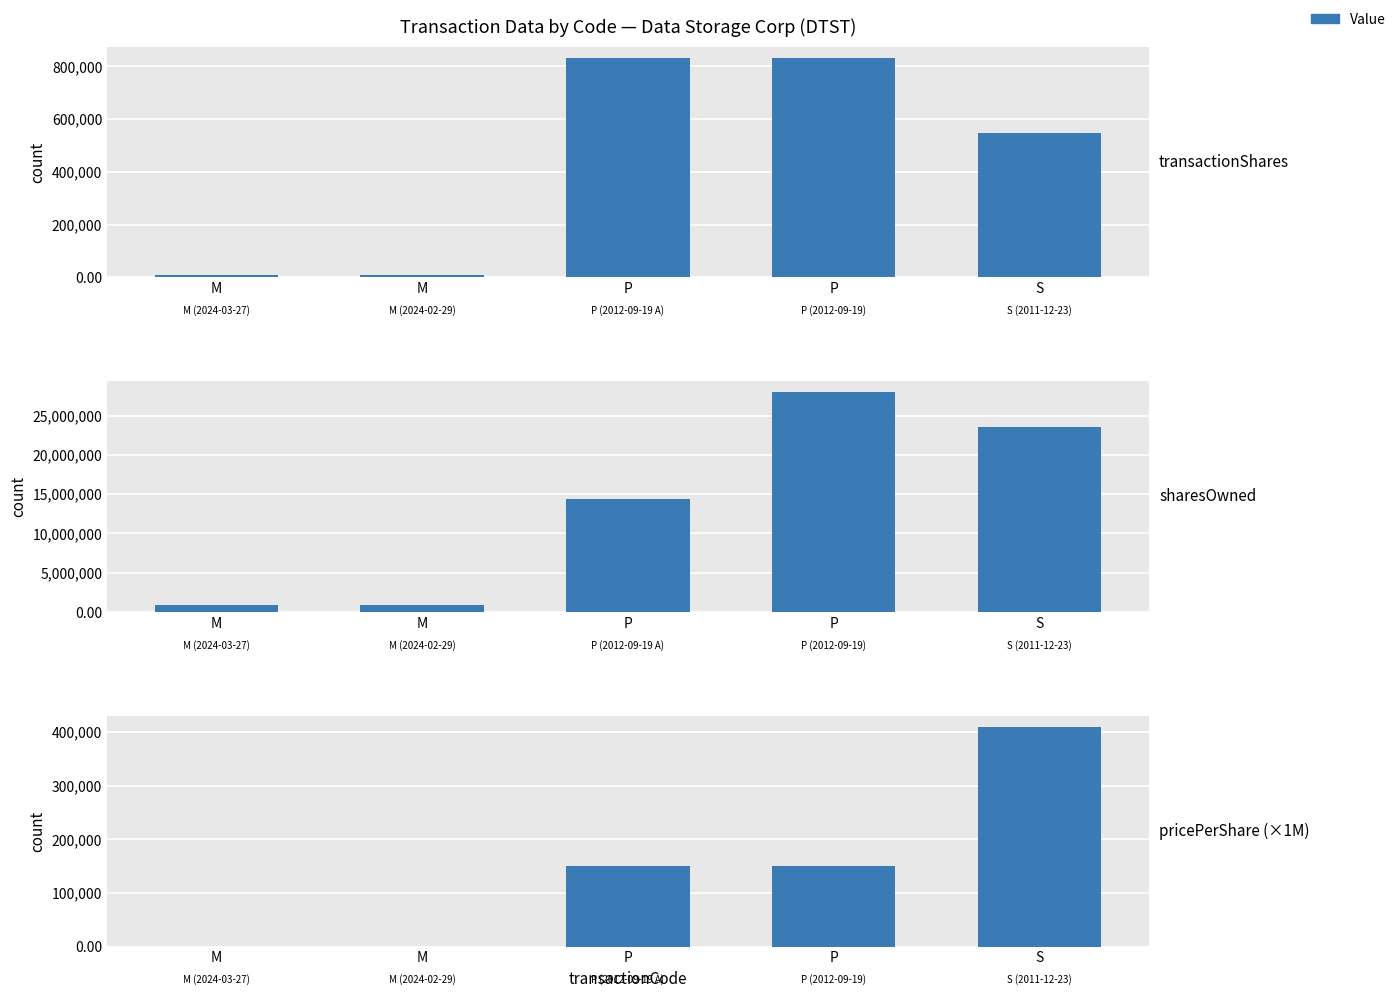

Reading right to left, transcribe all the data shown in this chart.

transactionShares: 548780	833334	833334	9804	9416
sharesOwnedFollowingTransaction: 23583613	27972505	14319586	909496	918912
transactionPricePerShare: 410000	150000	150000	0	0